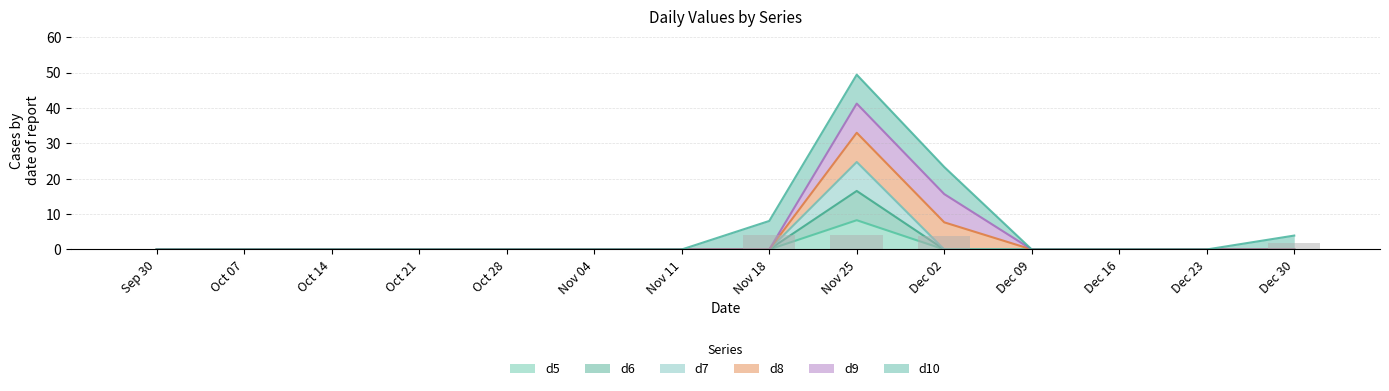

Is the value of d7 at Oct 28 greater than the value of d6 at Nov 18?

No